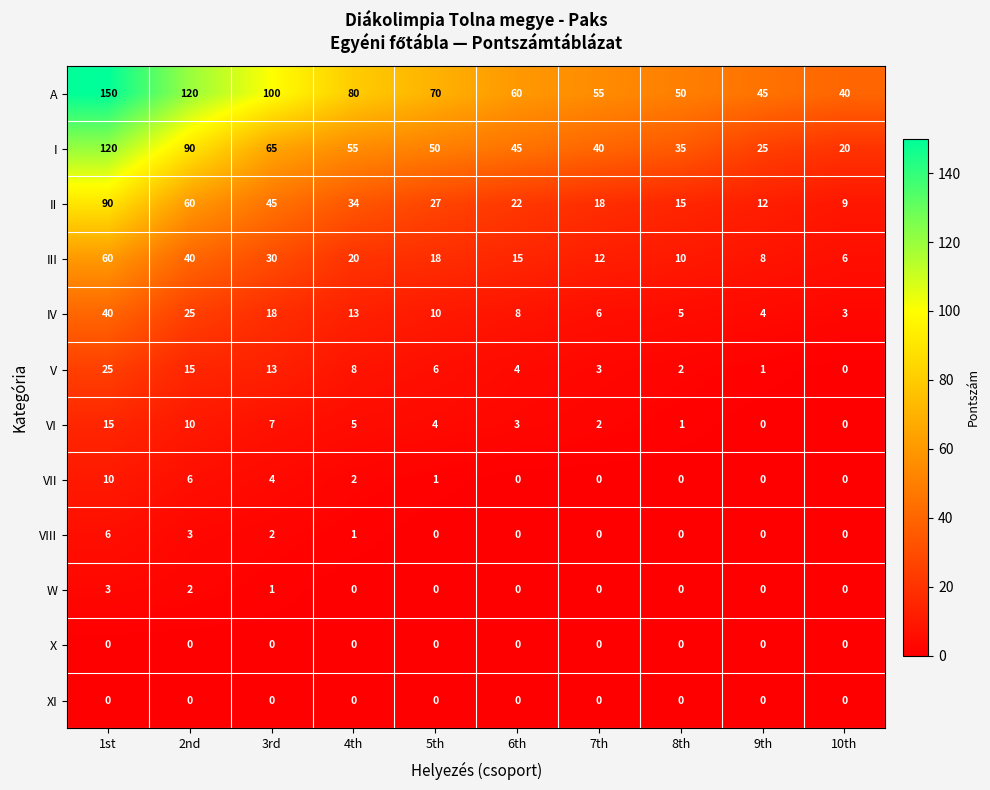

At which label does III reach its peak?

1st